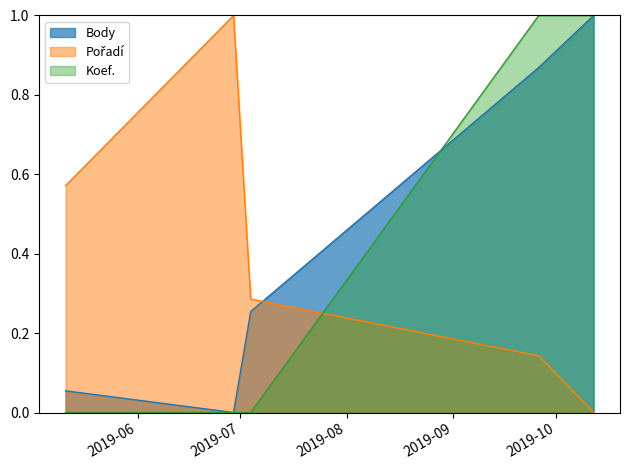

How many intersections are there between Koef. and Pořadí?

1